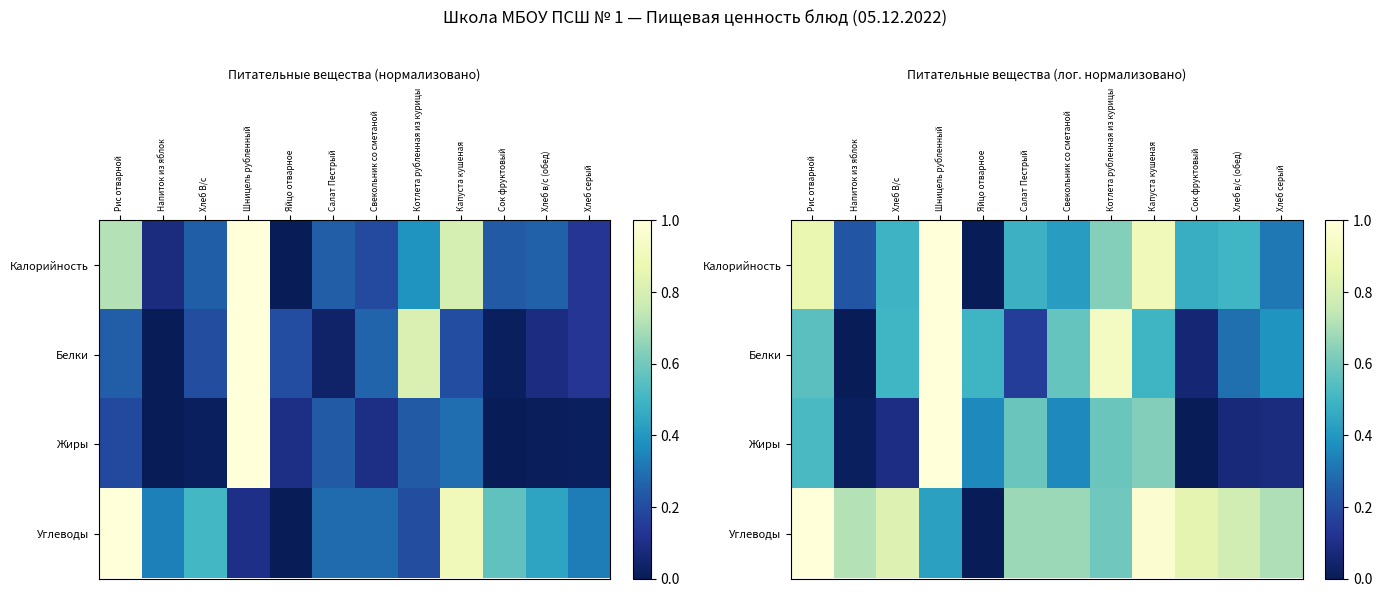

What is the difference between the maximum and minimum values in the Калорийность series?

1.0